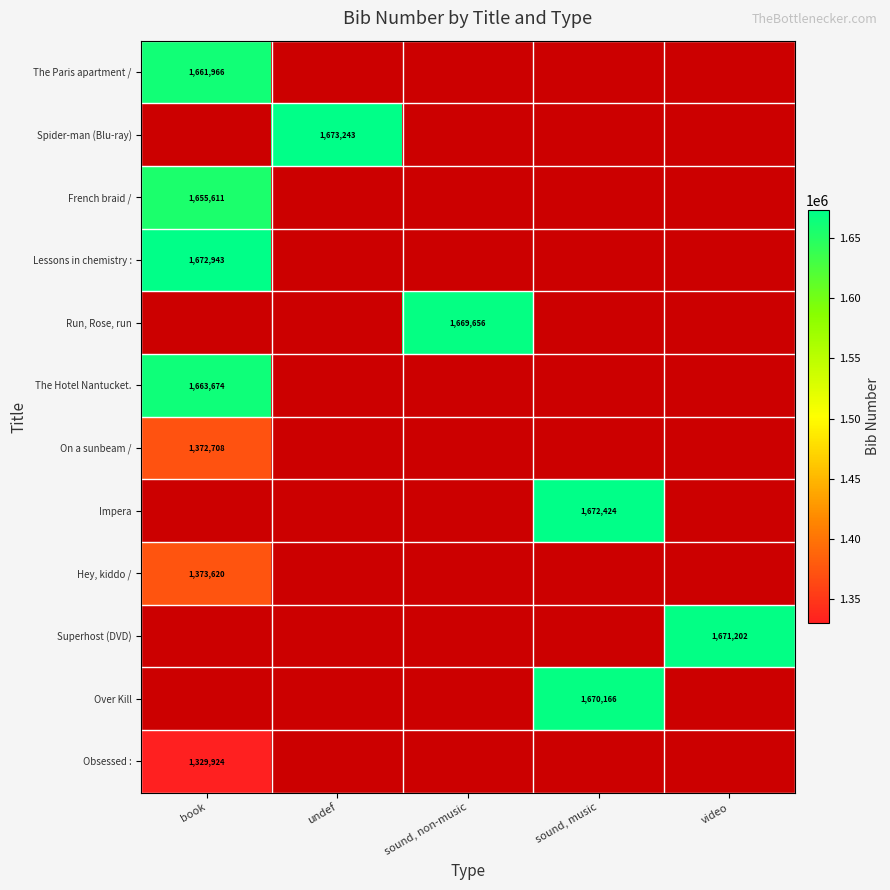

True or false: The Paris apartment / has a value of 1661966 at book.

True